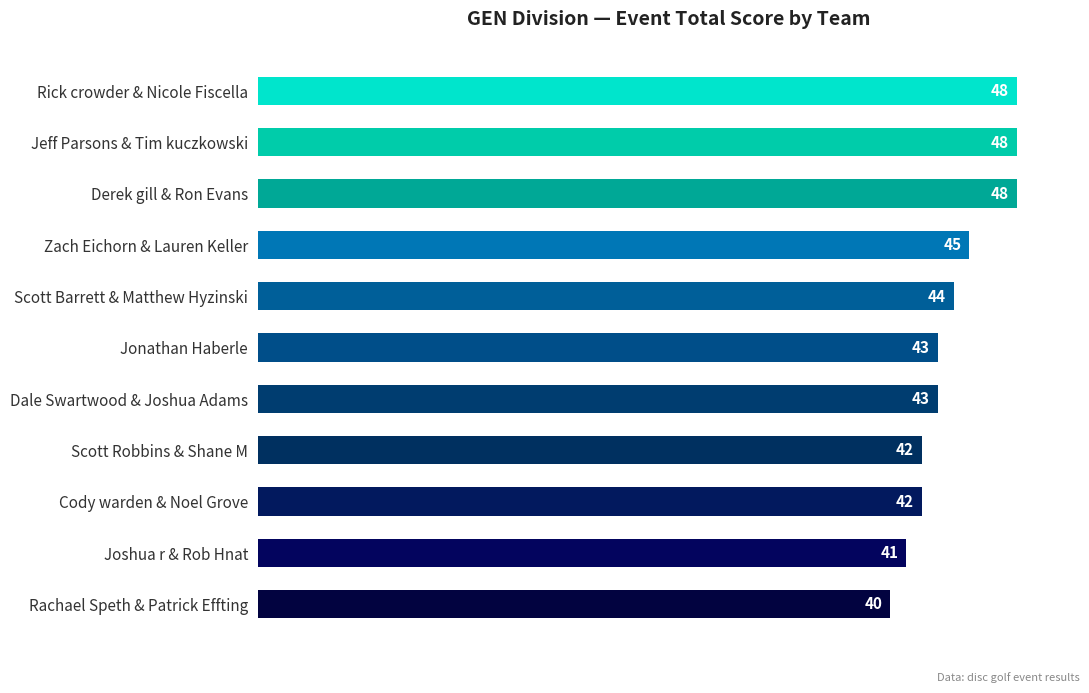

The chart shows a value of 14 at Joshua r & Rob Hnat. True or false?

False